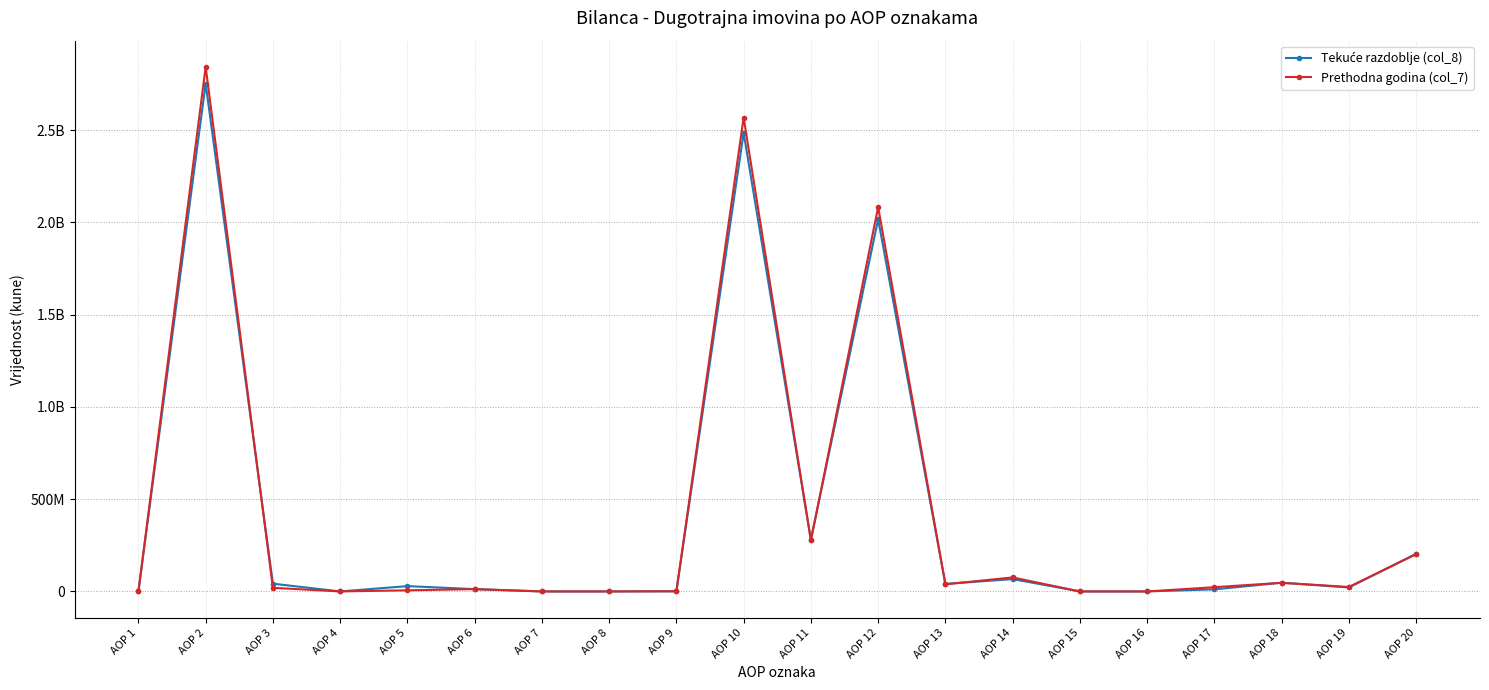

Where is the first local maximum for Prethodna godina (col_7)?

AOP 2